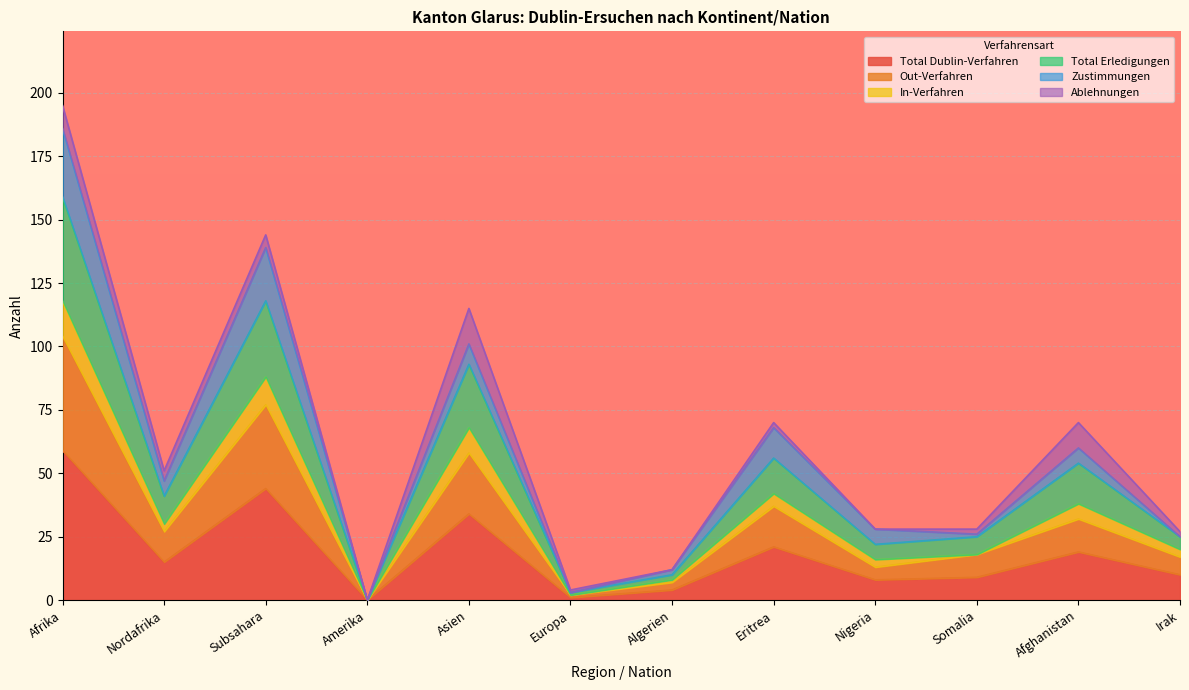

In Total Dublin-Verfahren, how many points are lower than both neighbors (excluding endpoints)?

4